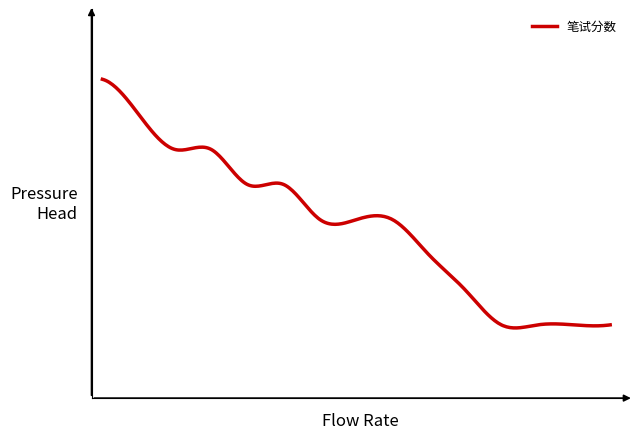

Does the chart have visible grid lines?

No